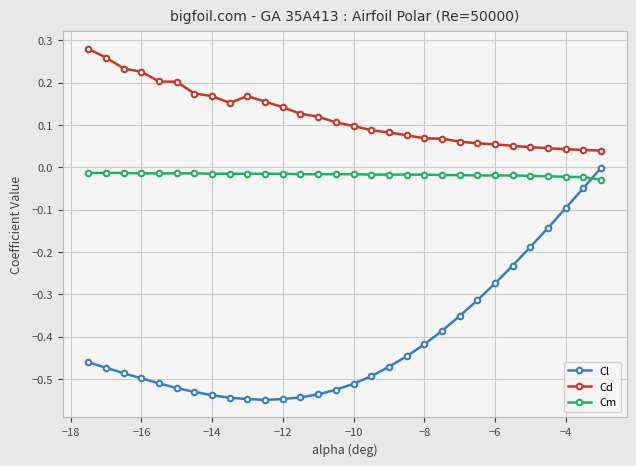

True or false: Cl and Cd intersect in this chart.

False